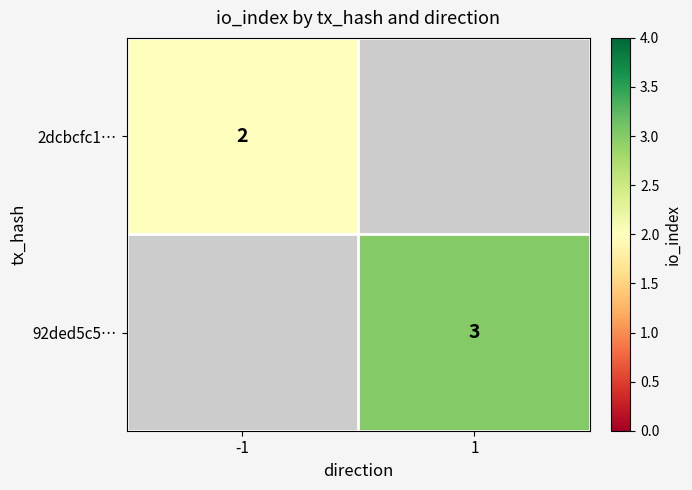

The 92ded5c5… series shows 3 at 1. True or false?

True